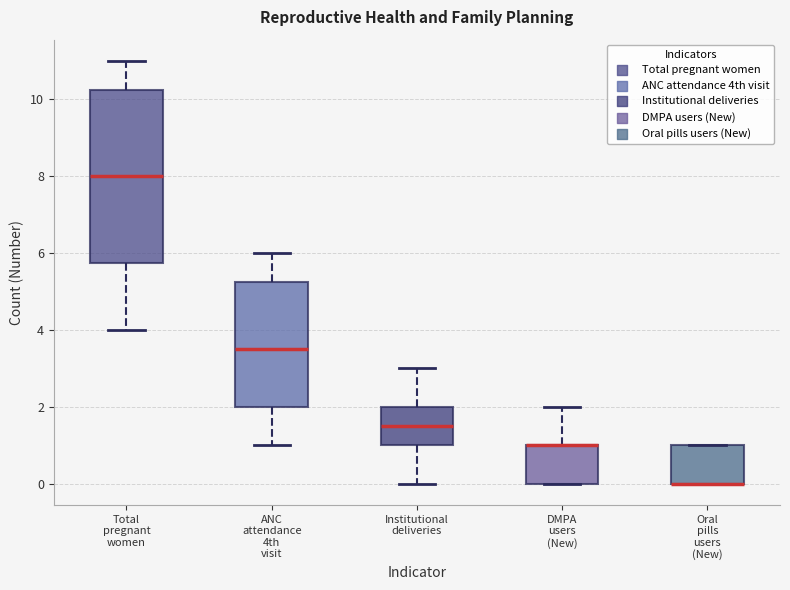

Where is the upper edge of the box for Oral pills users (New) on the y-axis? The values are not printed on the chart, so give them approximately, as read against the axis.

1.0